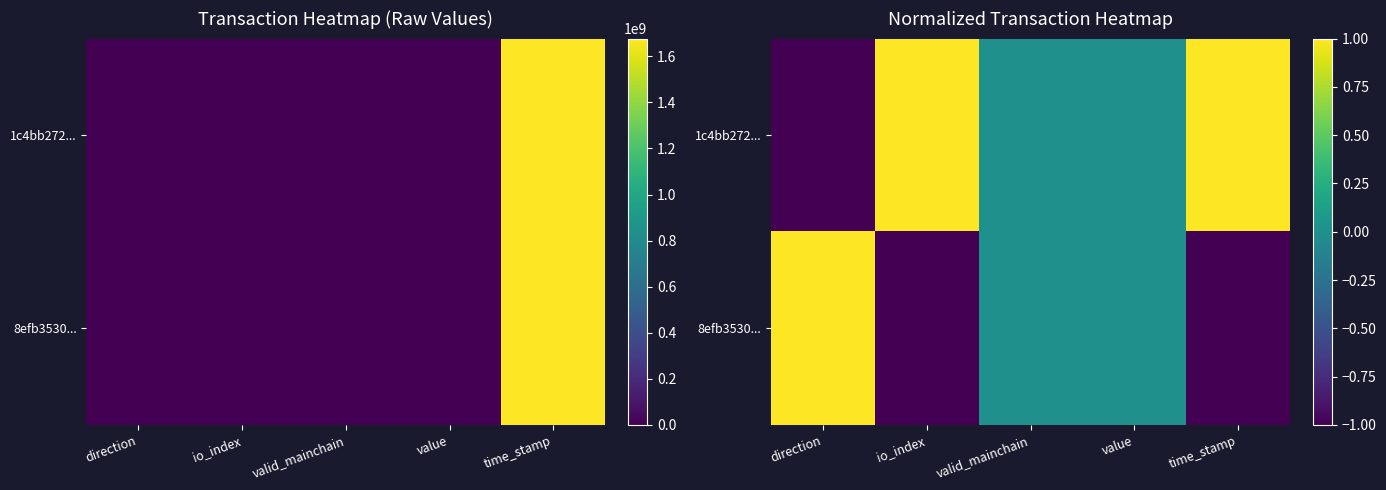

Where is 8efb3530... nearest to the value 0?

valid_mainchain